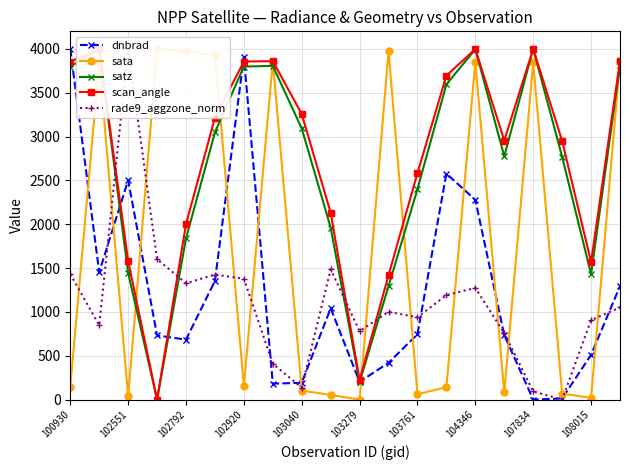

The value of dnbrad at 102792 is 1005.9. True or false?

False